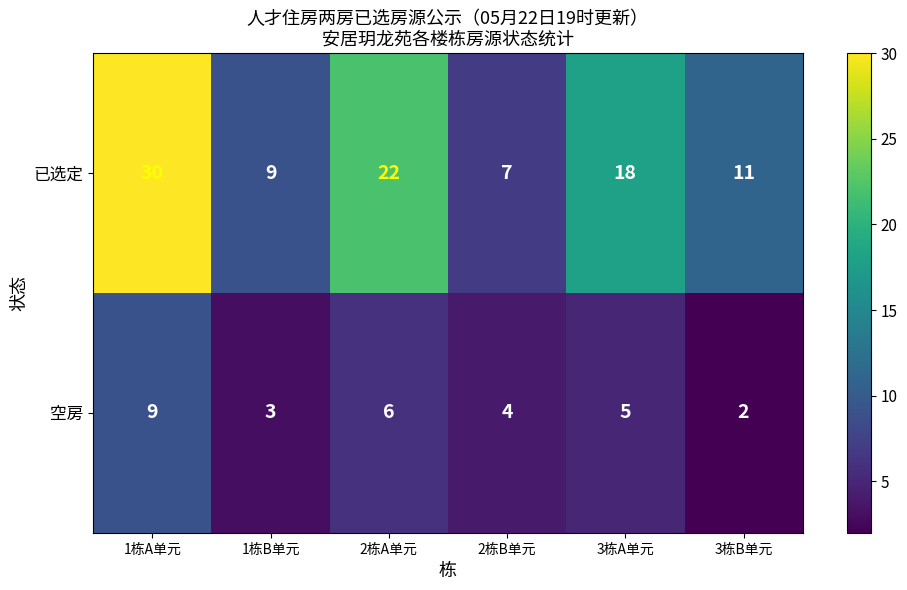

Is it true that 已选定 equals 18 at 3栋A单元?

True